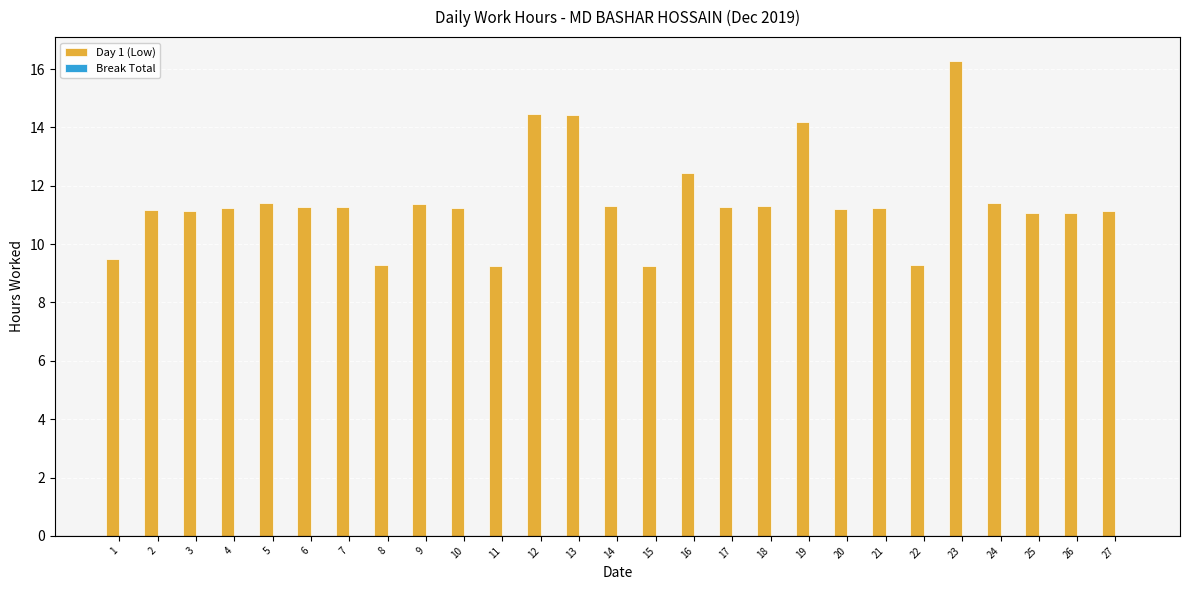

Is it true that the value at 26 is 17.5?

False